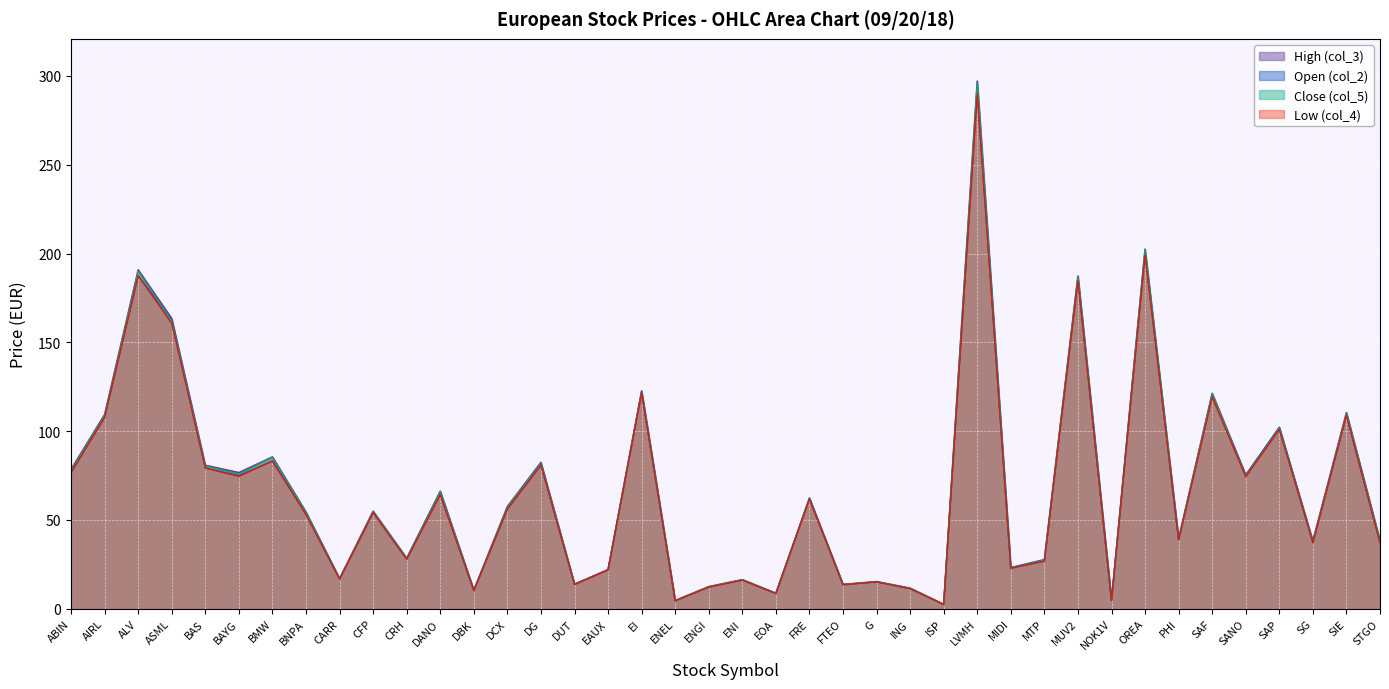

How many series are shown in this chart?

4